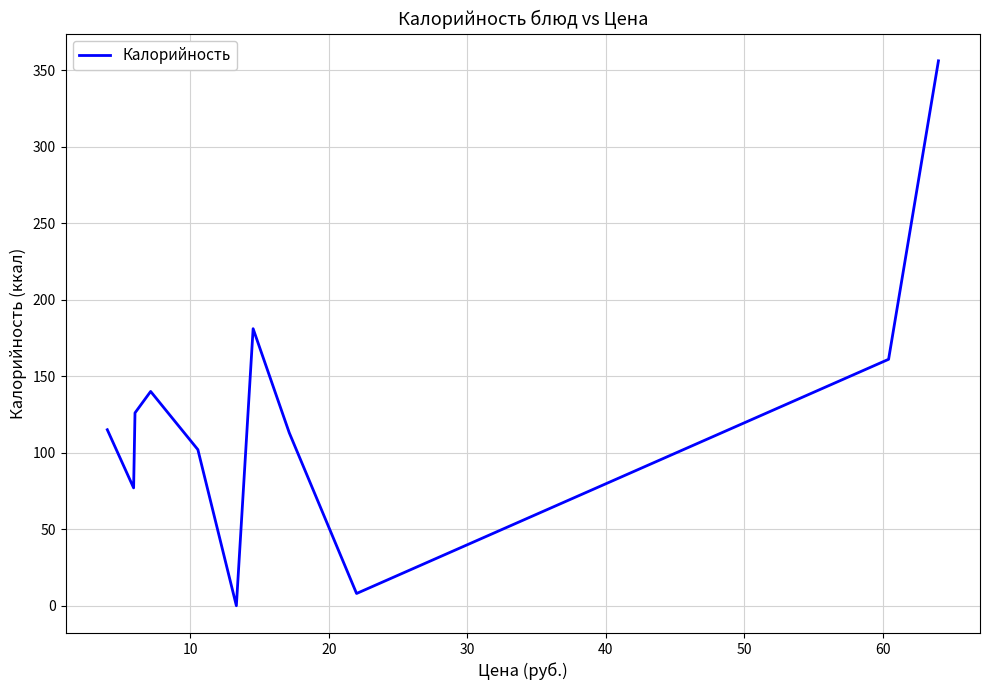

What is the sum of all values?

1379